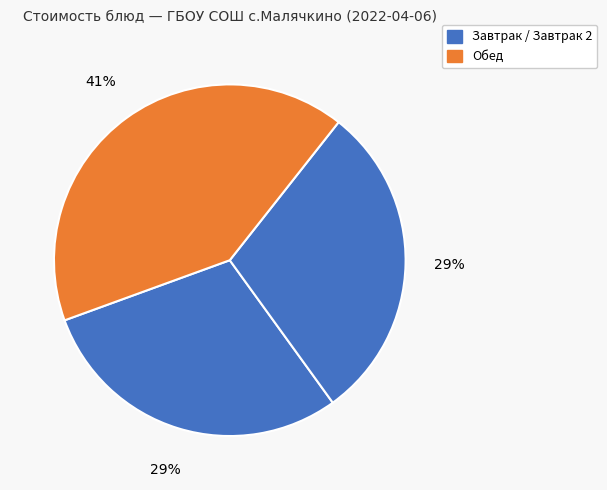

How many slices are in this pie chart?

3